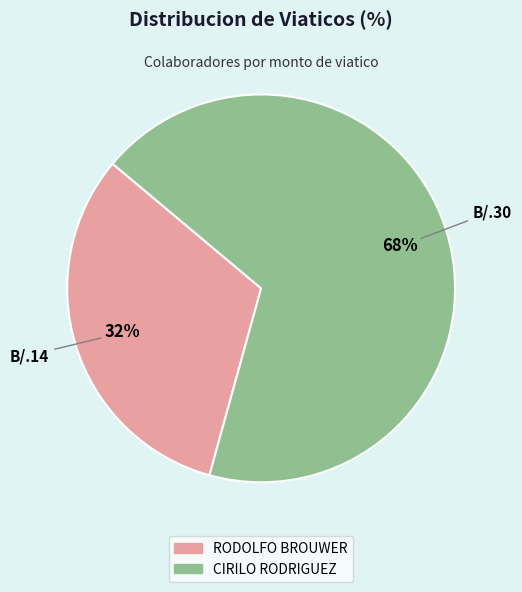

Count the number of slices in the pie.

2